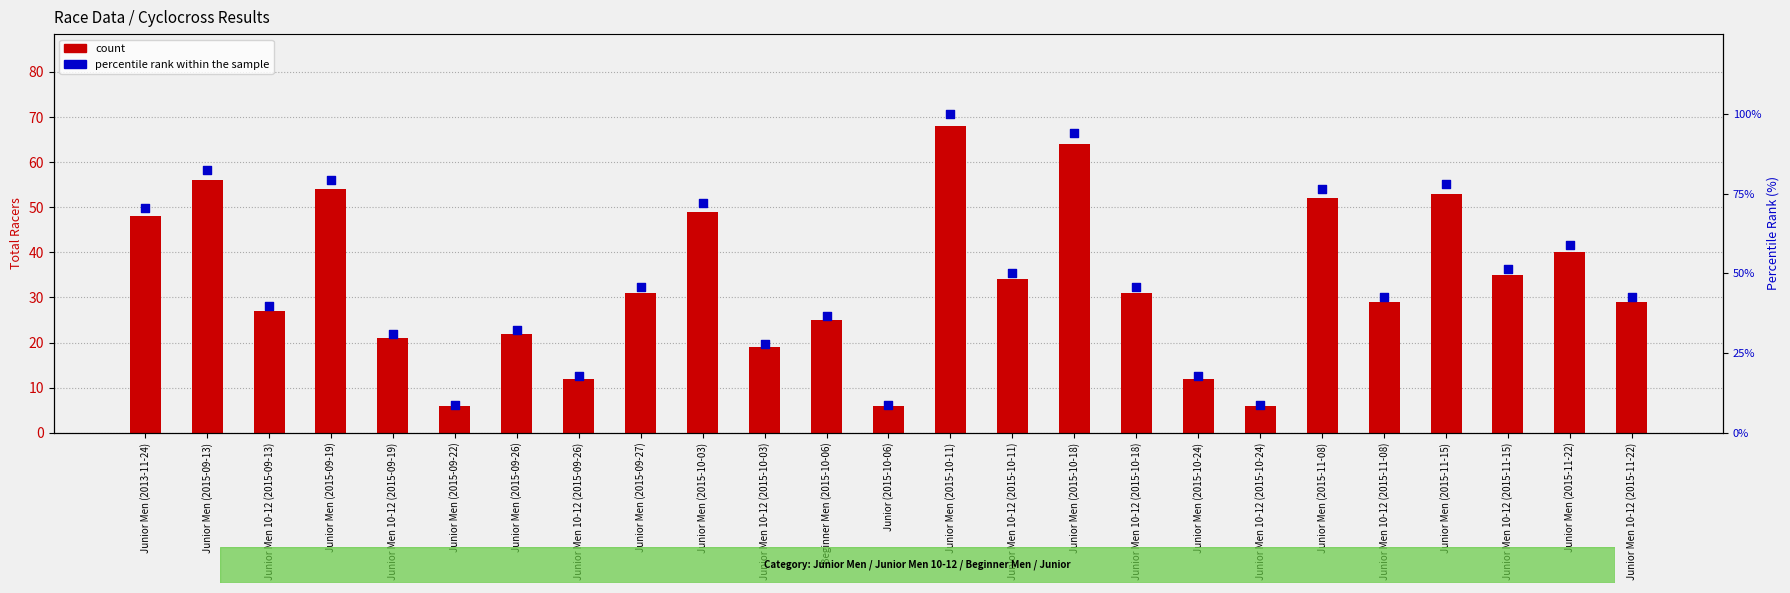

Which series has the widest spread of Y values?

percentile rank within the sample